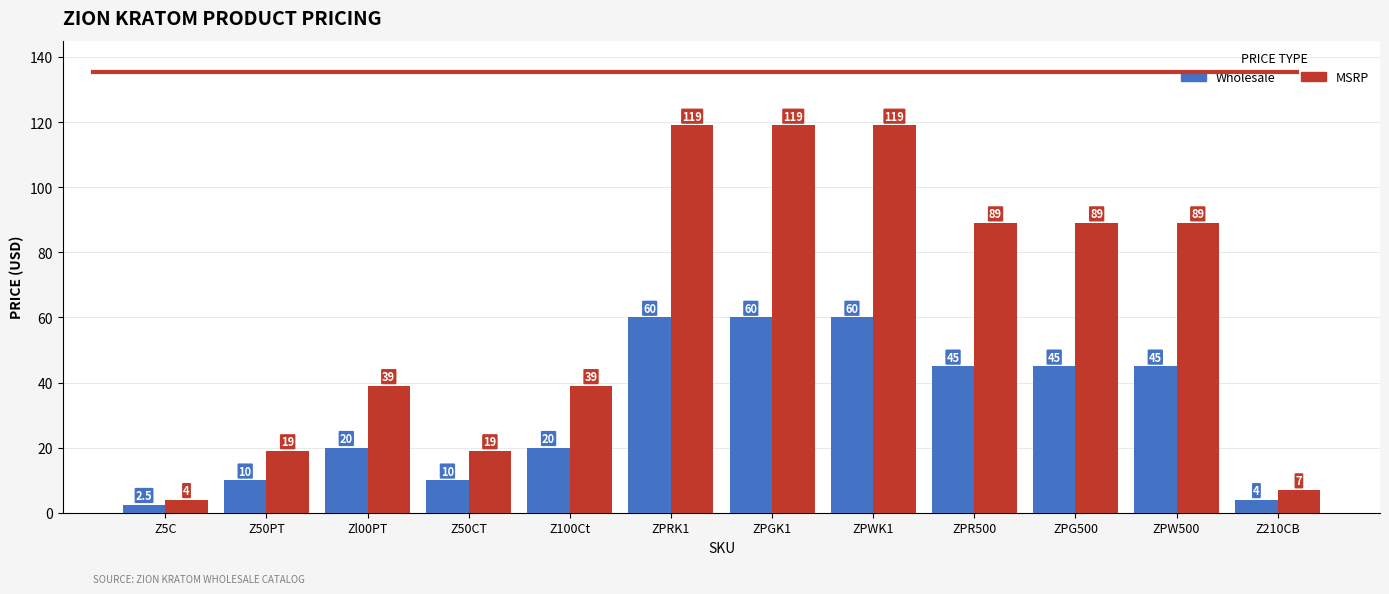

Count the MSRP values in the range 19 to 119.

10